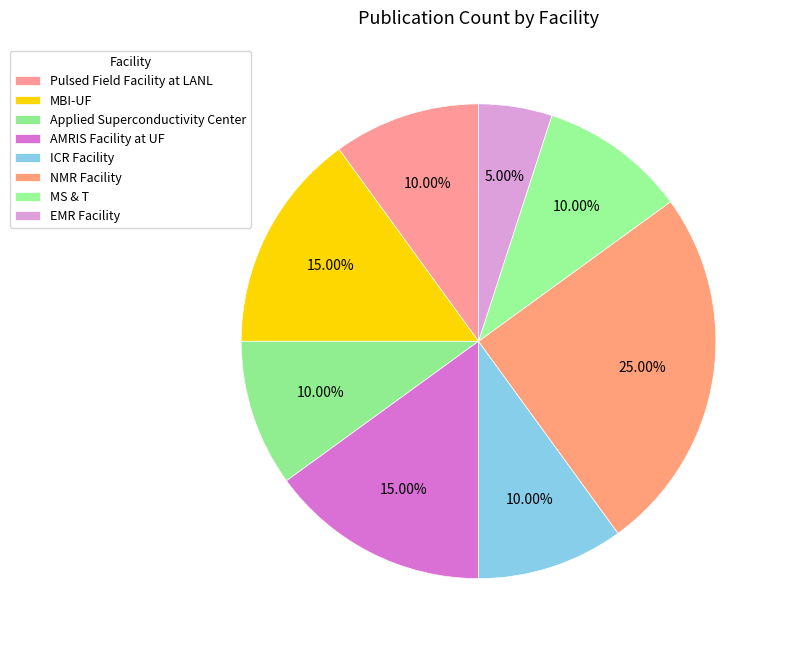

True or false: AMRIS Facility at UF accounts for 15% of the total.

True